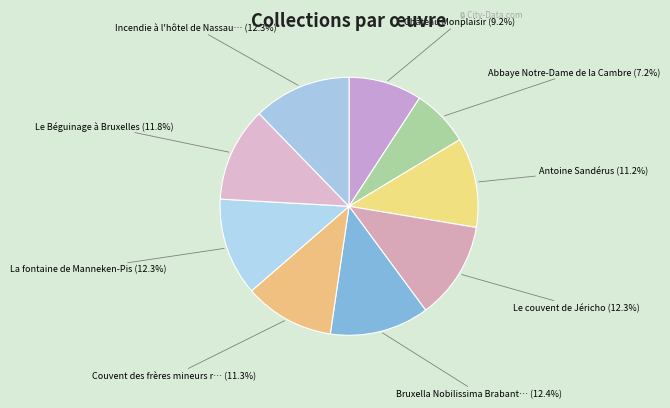

How many segments does this pie chart have?

9